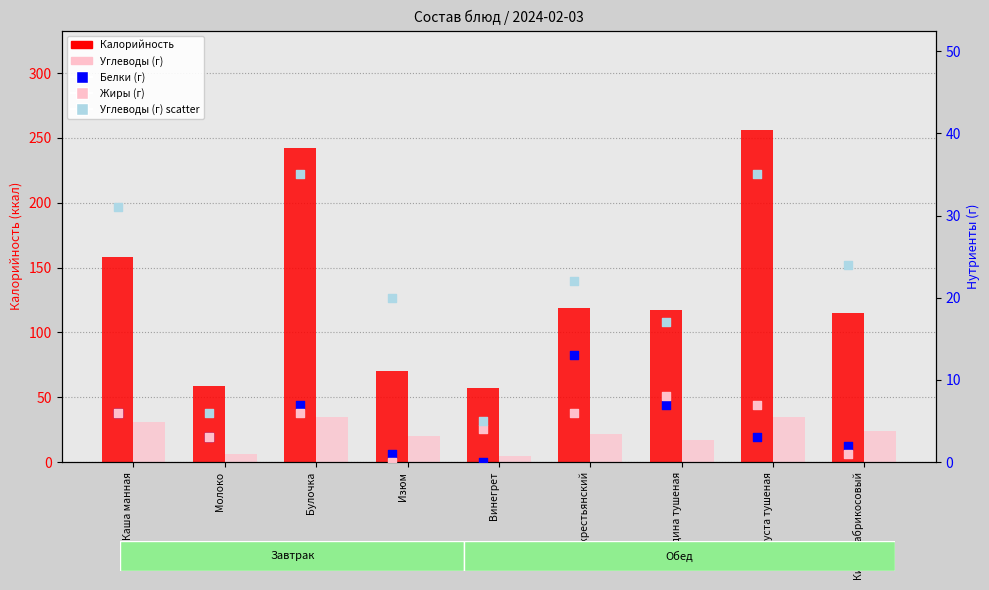

Which series contains the highest Y value?

Калорийность